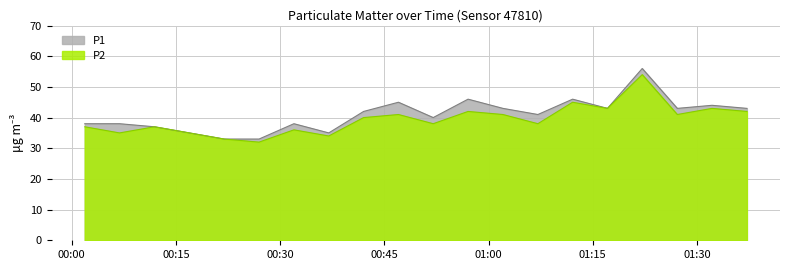

Where does the P2 series first go above 40?

00:46